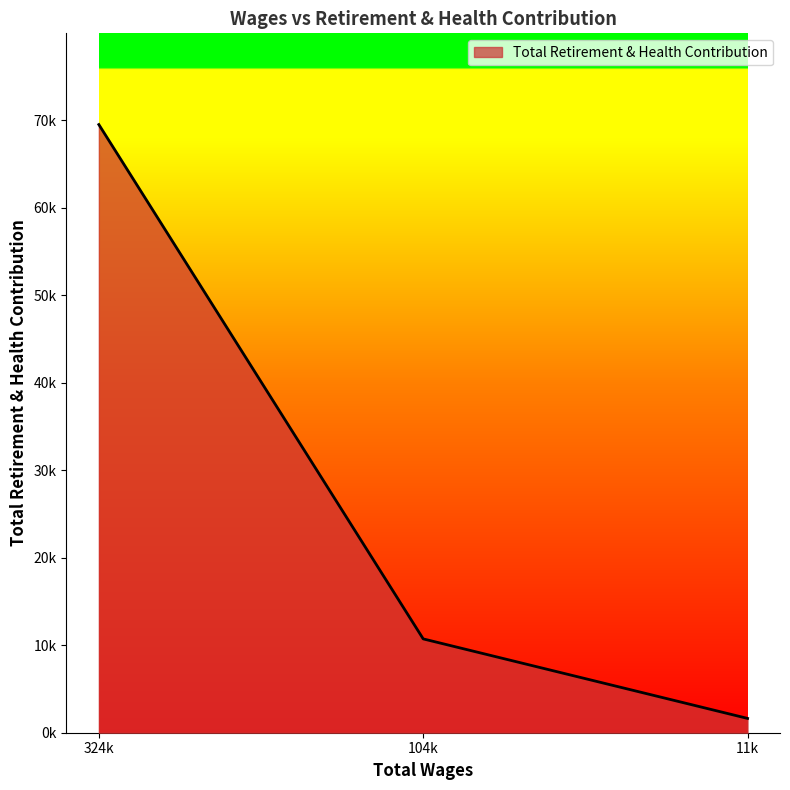

Does the chart have visible grid lines?

No